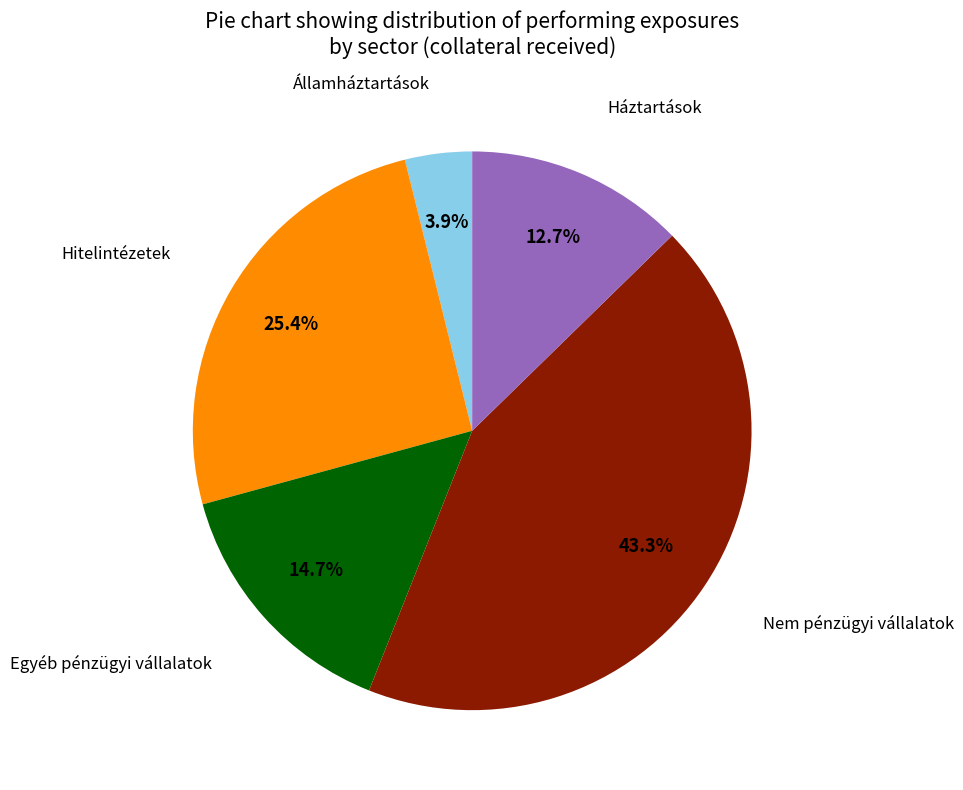

Which has a higher value, Háztartások or Hitelintézetek?

Hitelintézetek